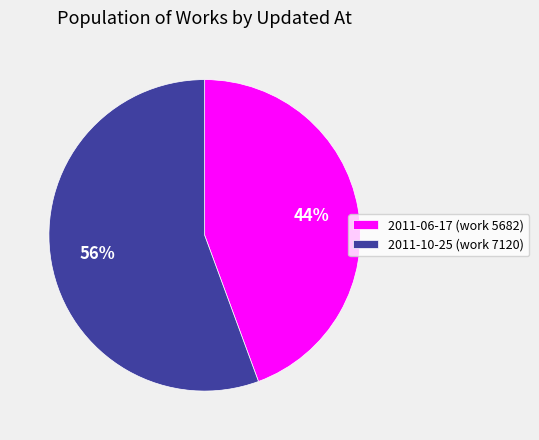

Rank the categories by value from lowest to highest.

2011-06-17 (work 5682), 2011-10-25 (work 7120)